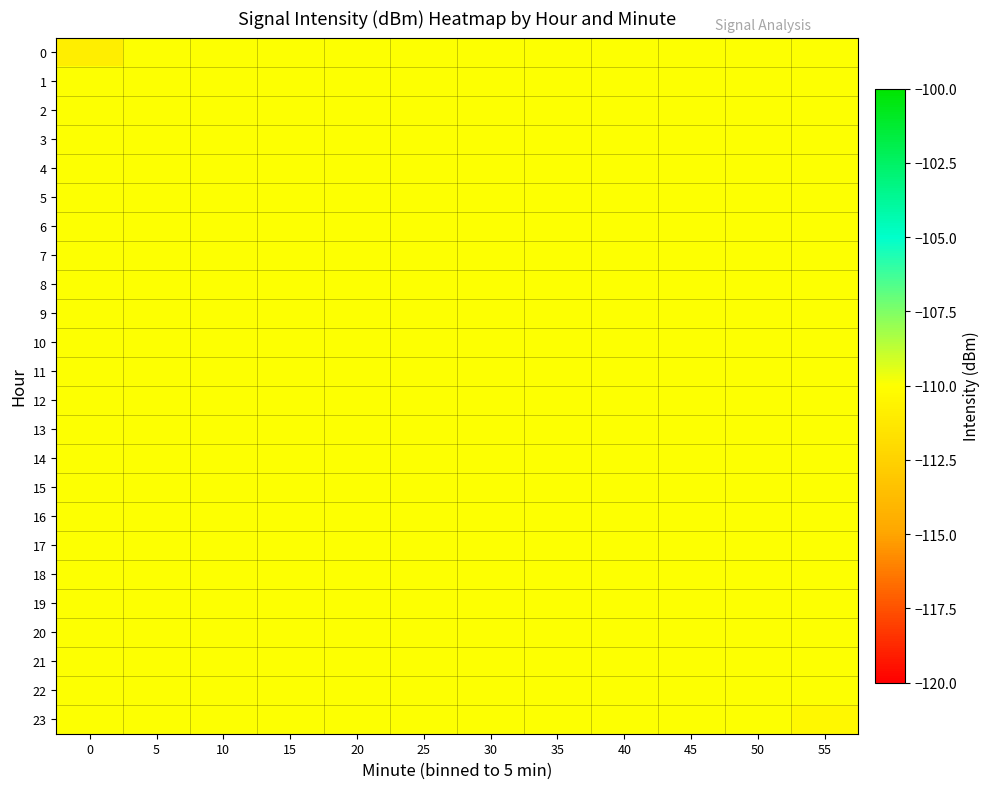

List the series in order of their peak value, lowest first.

0, 1, 2, 3, 4, 5, 6, 7, 8, 9, 10, 11, 12, 13, 14, 15, 16, 17, 18, 19, 20, 21, 22, 23